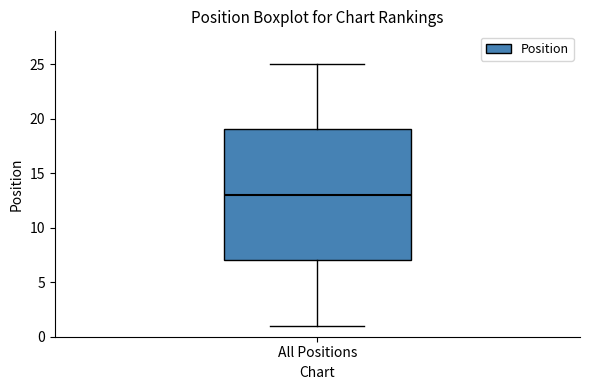

Transcribe this box plot: give where the median line is, the range the box spans, and where the two whiskers end, as read against the y-axis. The values are not printed on the chart, so give them approximately, as read against the axis.

median 13, box 7 to 19, whiskers 1 to 25